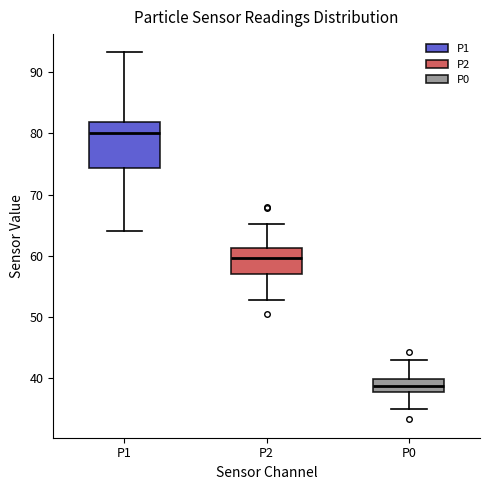

Reading left to right, transcribe this box plot: for each box, give where its median line is, the range the box spans, and where its two whiskers end, as read against the y-axis. The values are not printed on the chart, so give them approximately, as read against the axis.

P1: median 80, box 74 to 82, whiskers 64 to 93
P2: median 60, box 57 to 61, whiskers 53 to 65
P0: median 39, box 38 to 40, whiskers 35 to 43